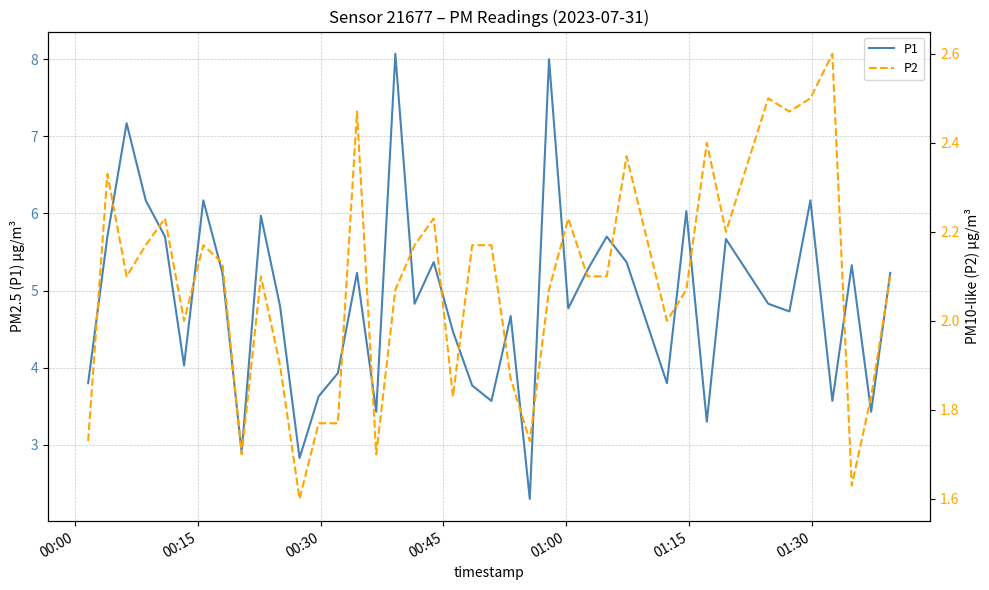

Rank the series at 01:00 from lowest to highest value.

P2, P1